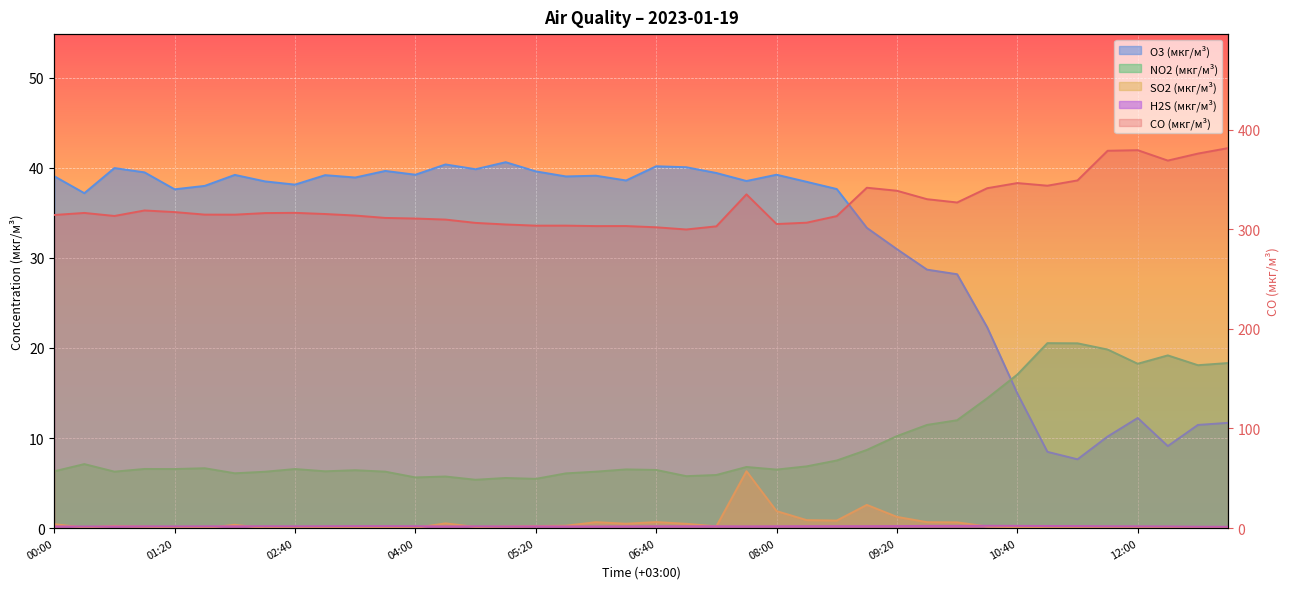

What is the sum of the SO2 (мкг/м³) values at 10:40 and 10:00?

0.7